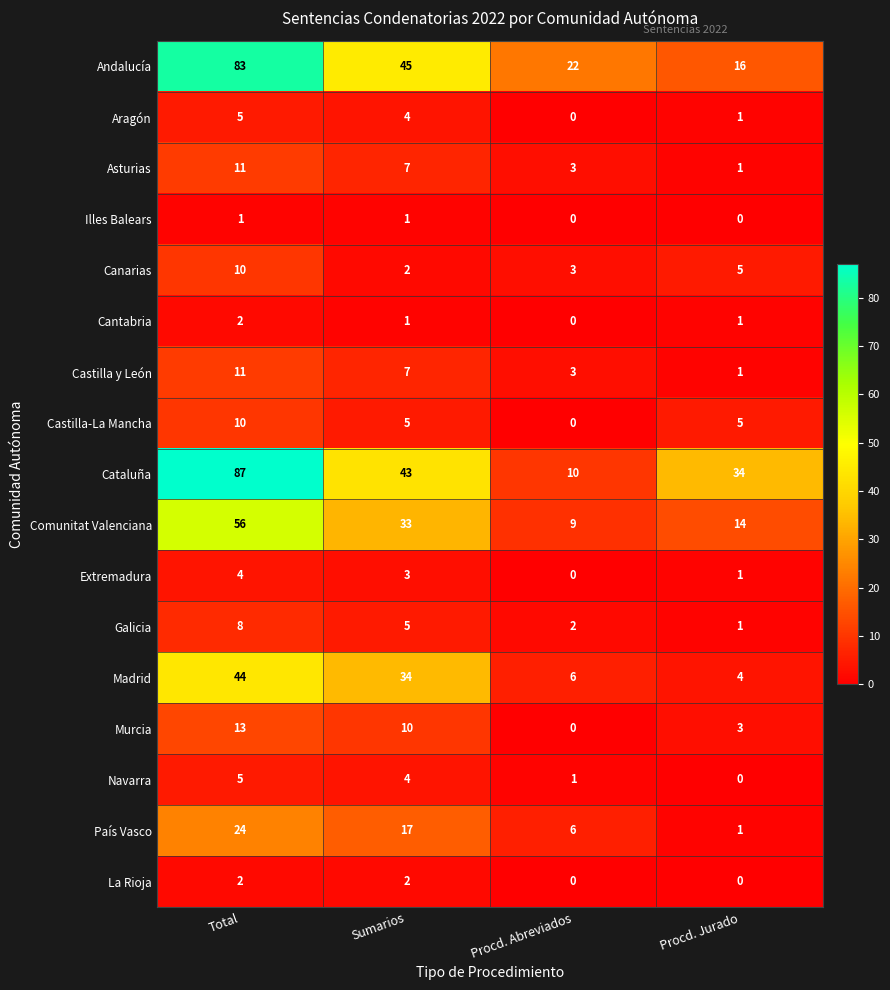

What is the total value across all series at Procd. Abreviados?

65